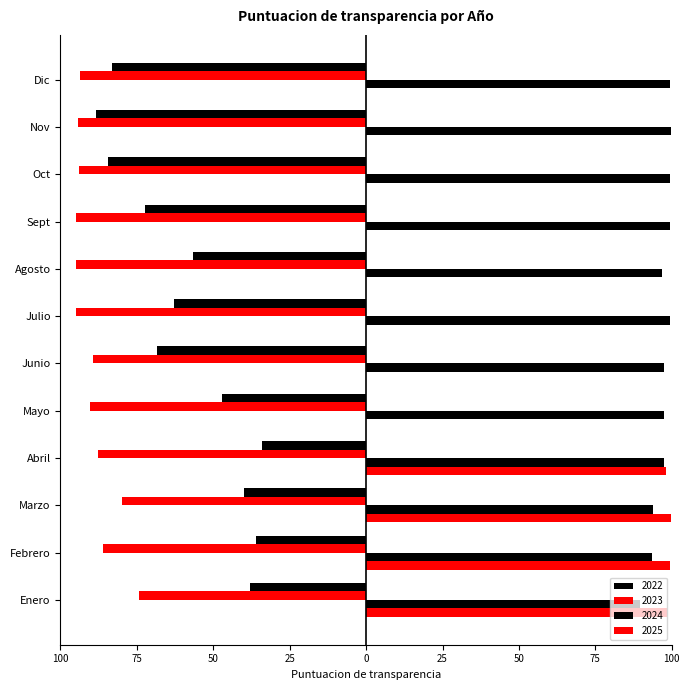

At which category is the sum across all series the highest?

Enero